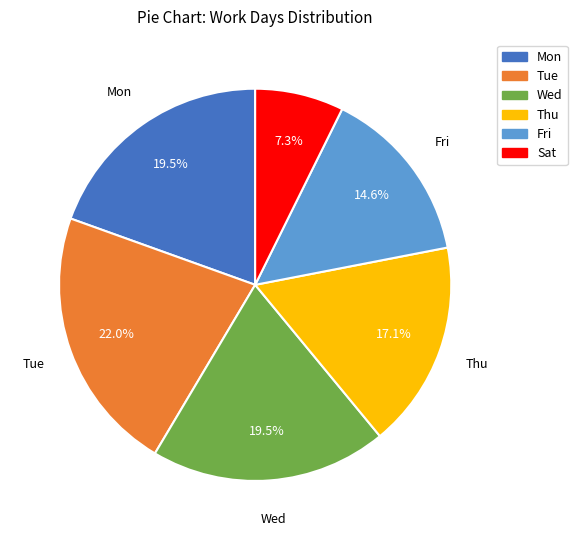

What percentage do Thu and Fri together represent?

31.7%